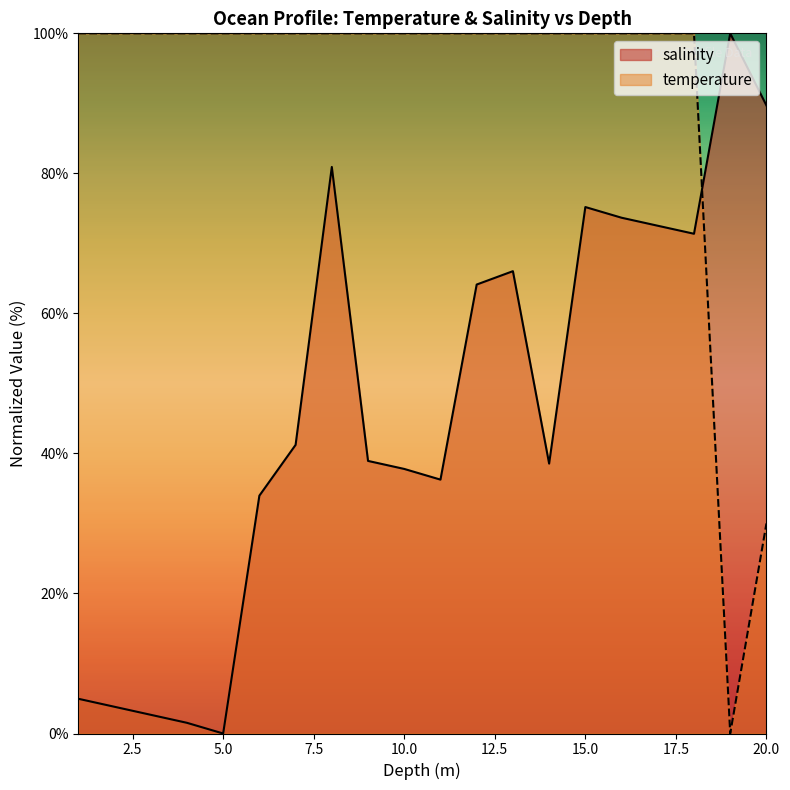

How many lines are shown in the chart?

2